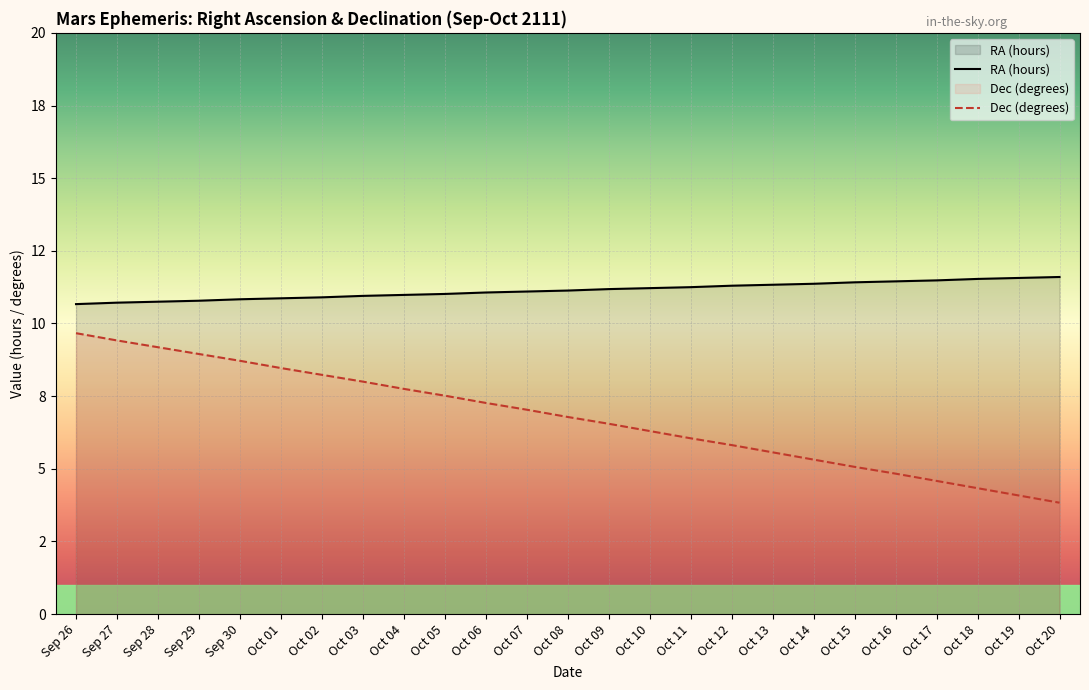

What is the difference between the maximum and minimum values in the Dec (degrees) series?

5.8